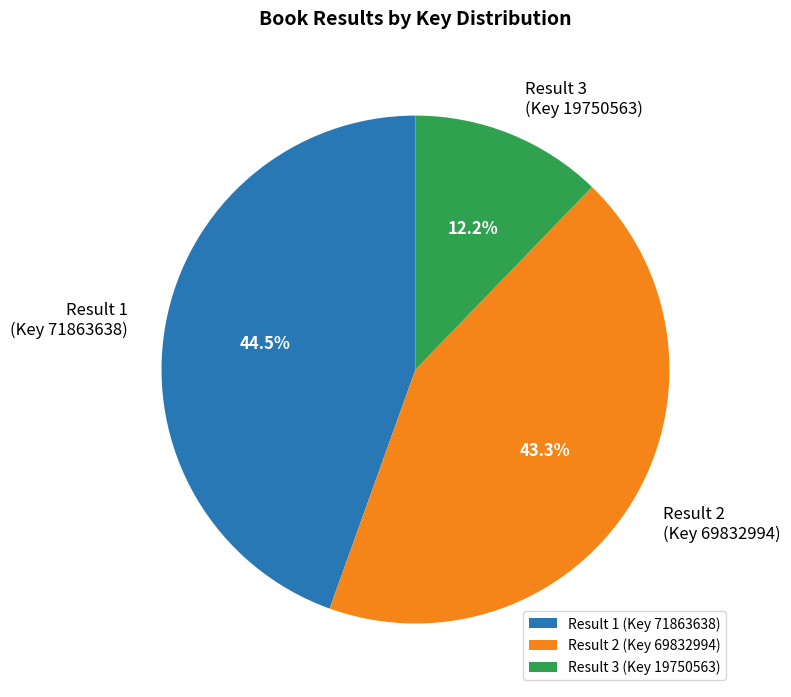

How much of the chart is everything except Result 1 (Key 71863638)?

55.5%